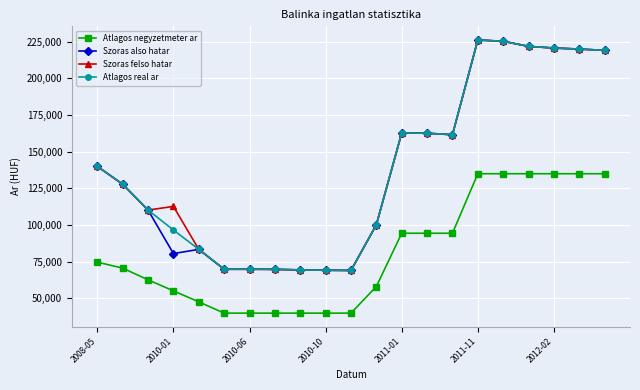

Does the chart display data point markers on the line(s)?

Yes